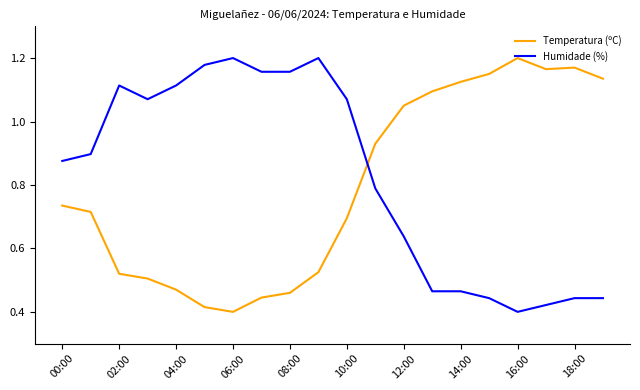

How many series are shown in this chart?

2